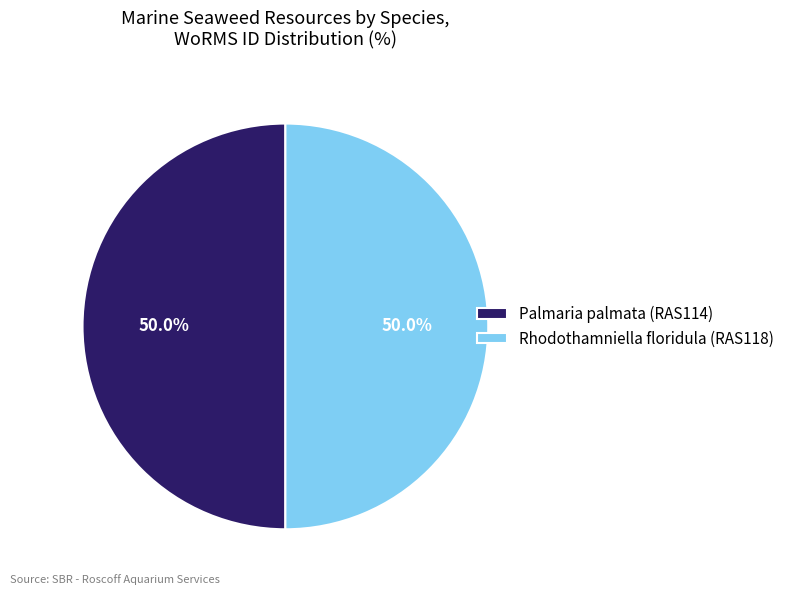

To the nearest percent, what portion does Rhodothamniella floridula (RAS118) represent?

50%